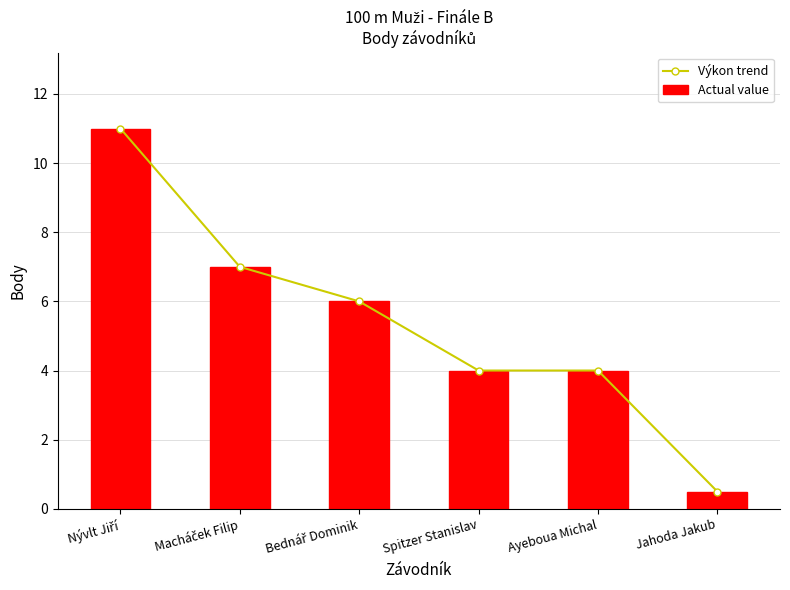

Reading left to right, transcribe all the data shown in this chart.

Výkon trend: Nývlt Jiří=11.0	Macháček Filip=7.0	Bednář Dominik=6.0	Spitzer Stanislav=4.0	Ayeboua Michal=4.0	Jahoda Jakub=0.5
Actual value: Nývlt Jiří=11.0	Macháček Filip=7.0	Bednář Dominik=6.0	Spitzer Stanislav=4.0	Ayeboua Michal=4.0	Jahoda Jakub=0.5